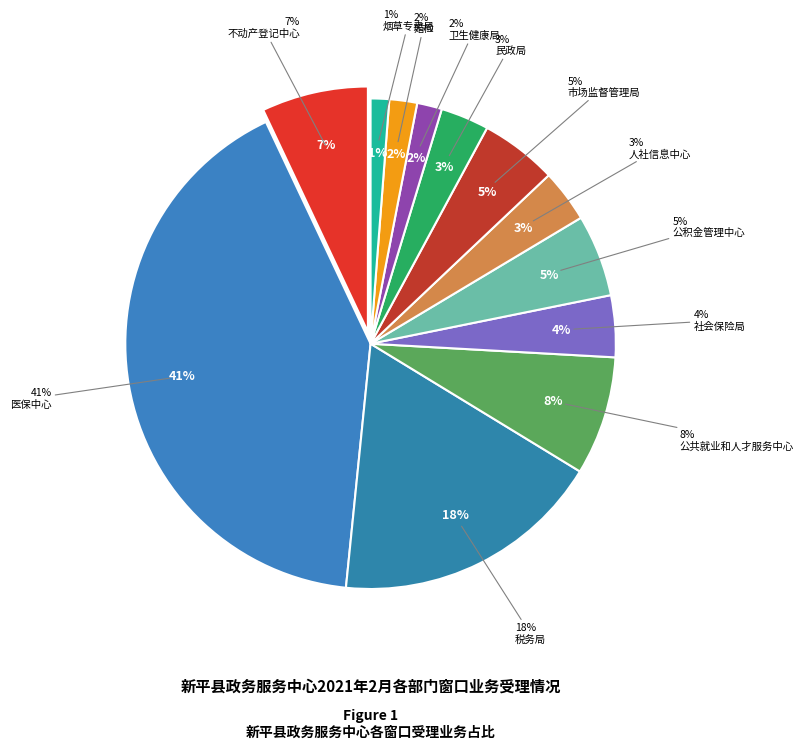

Is it true that 医保中心 is 48% of the pie?

False